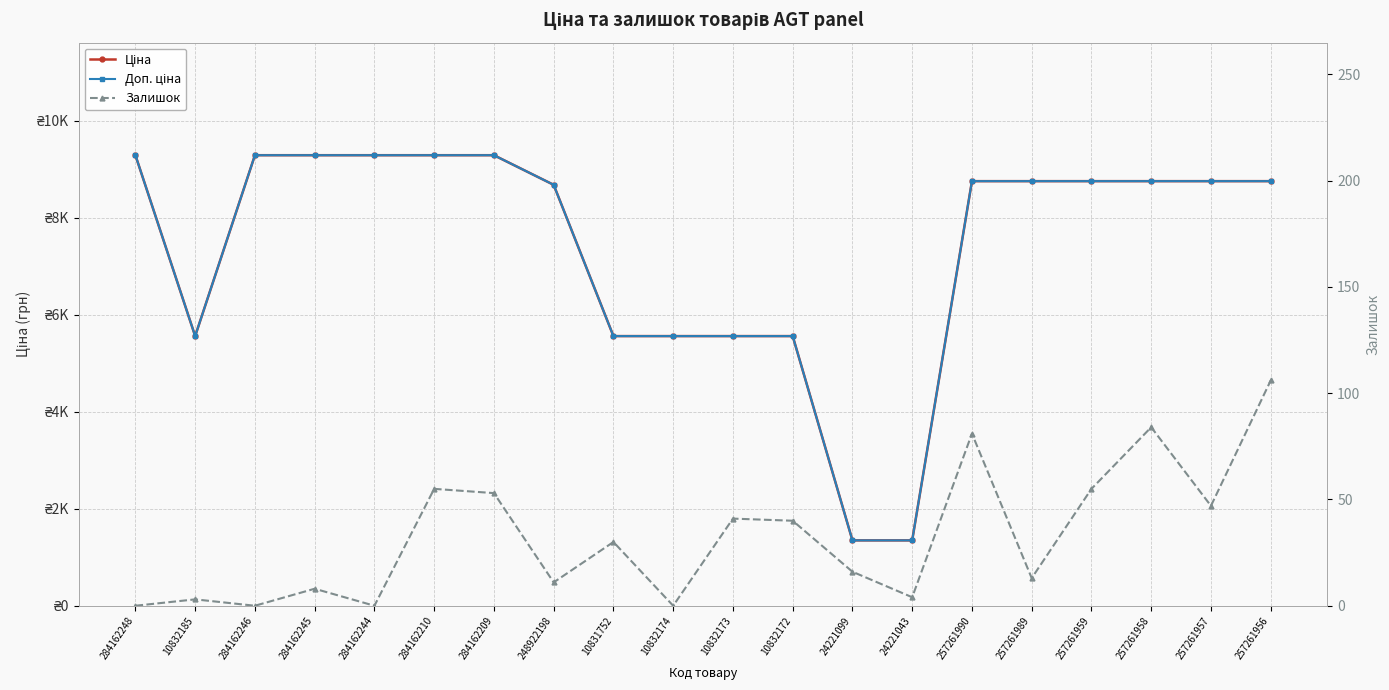

Between 248922198 and 257261989, which series saw the biggest shift?

Ціна